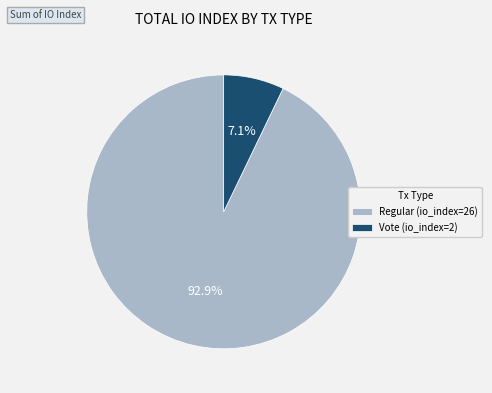

Which slice is the largest?

Regular (io_index=26)